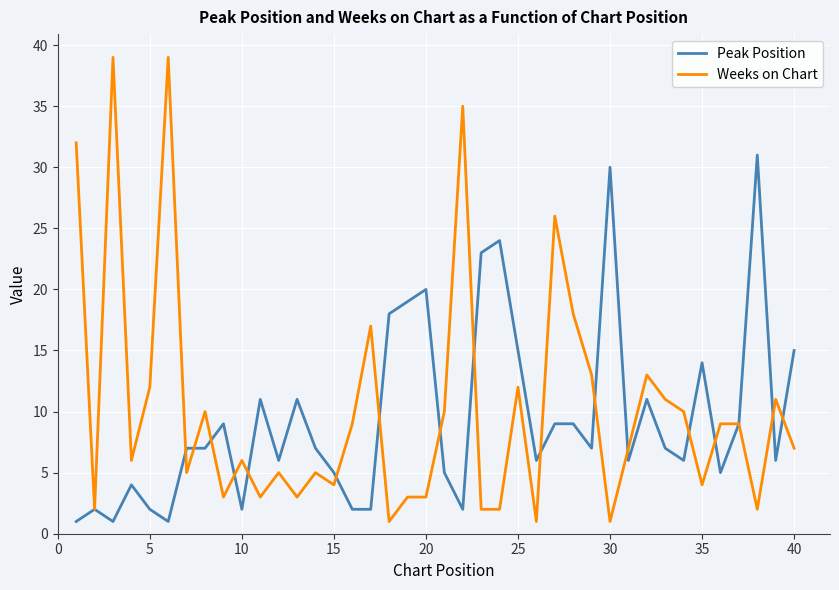

What is the maximum value shown in the chart?

39